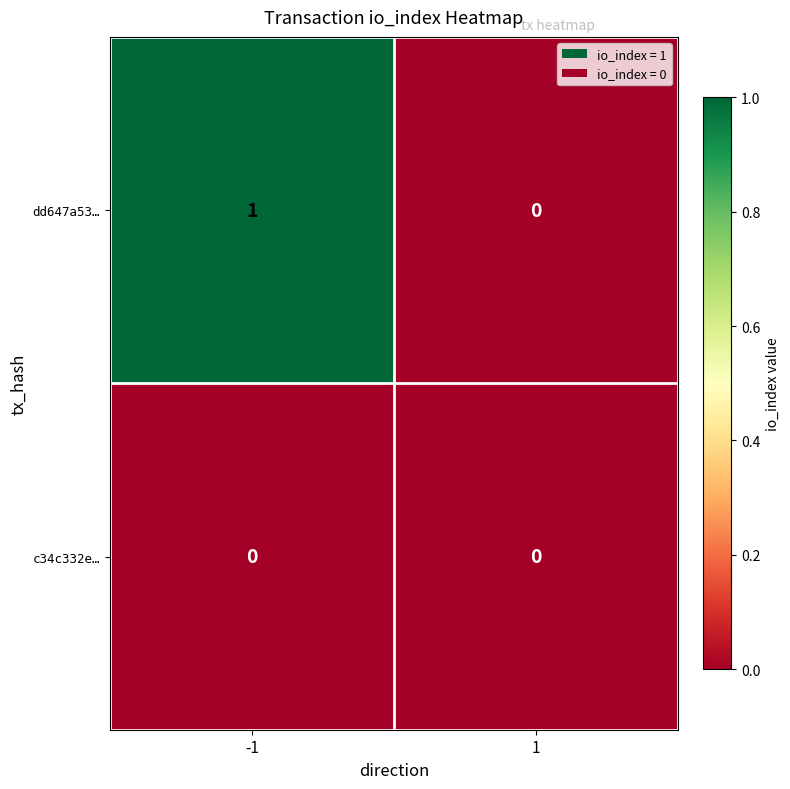

The dd647a53… series shows 0 at 1. True or false?

True